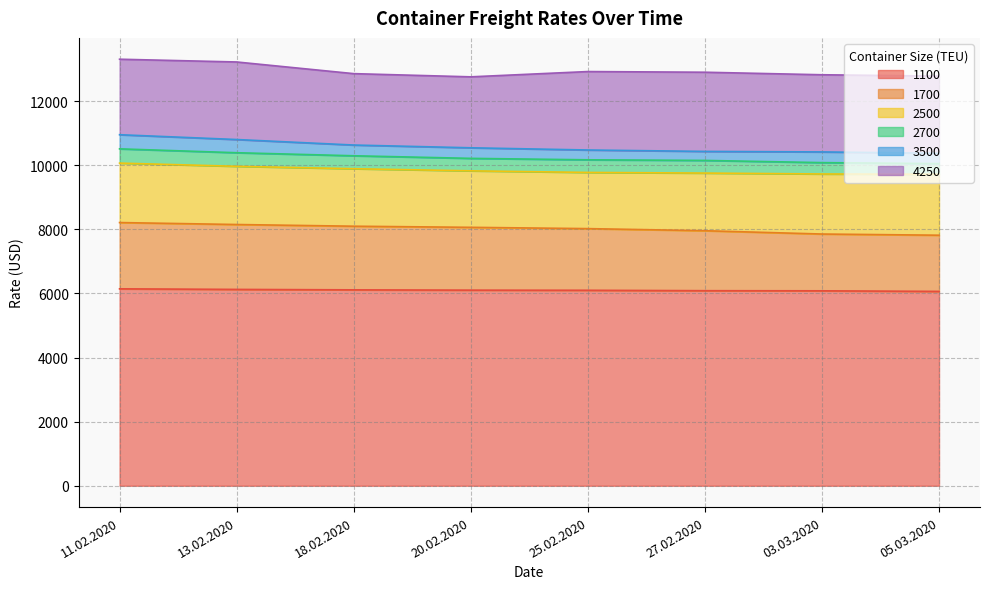

Which label corresponds to the smallest value in the chart?

05.03.2020